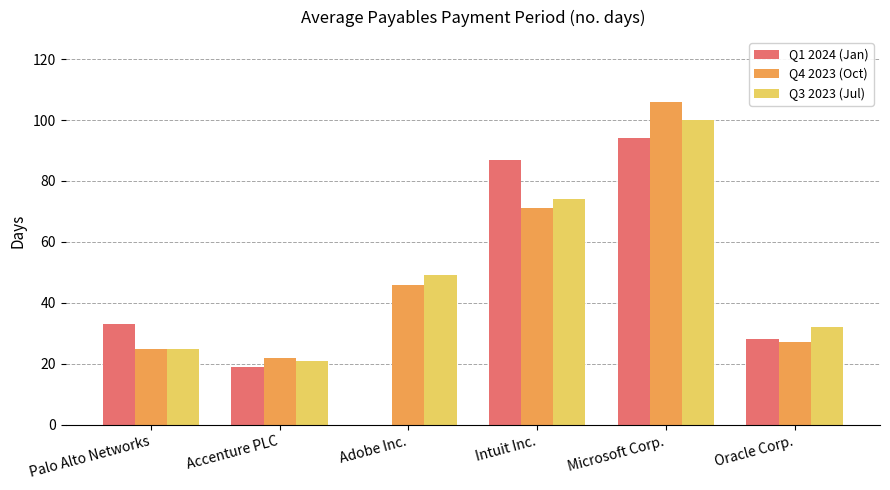

What are all the series names shown in the legend?

Q1 2024 (Jan), Q4 2023 (Oct), Q3 2023 (Jul)